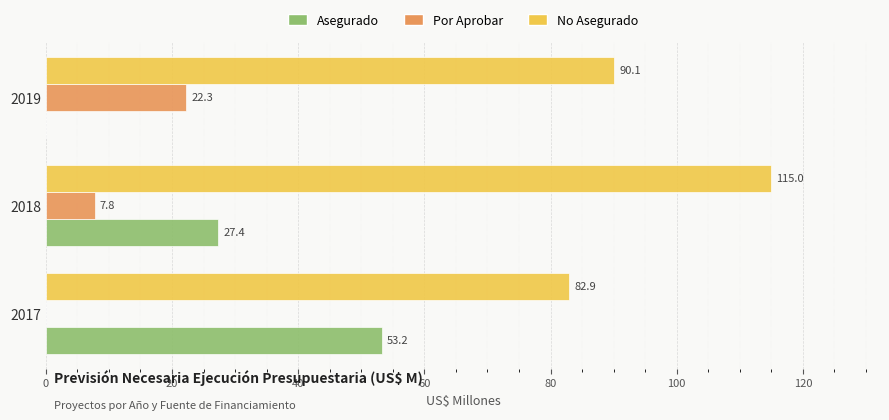

At which category is the sum across all series the highest?

2018